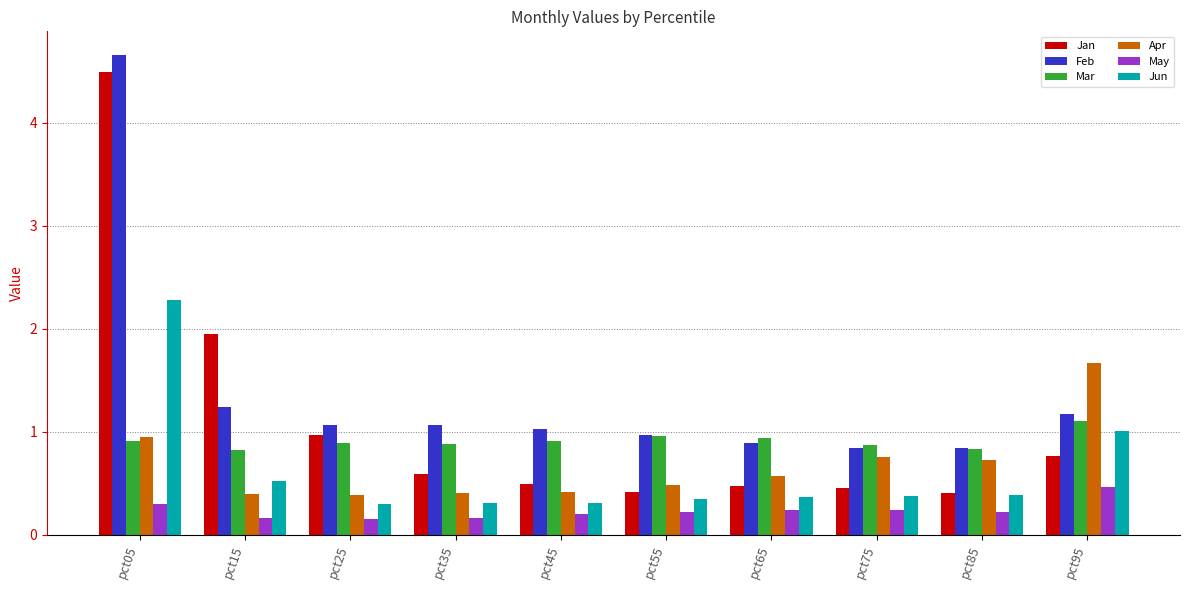

Which series has the largest total across all categories?

Feb